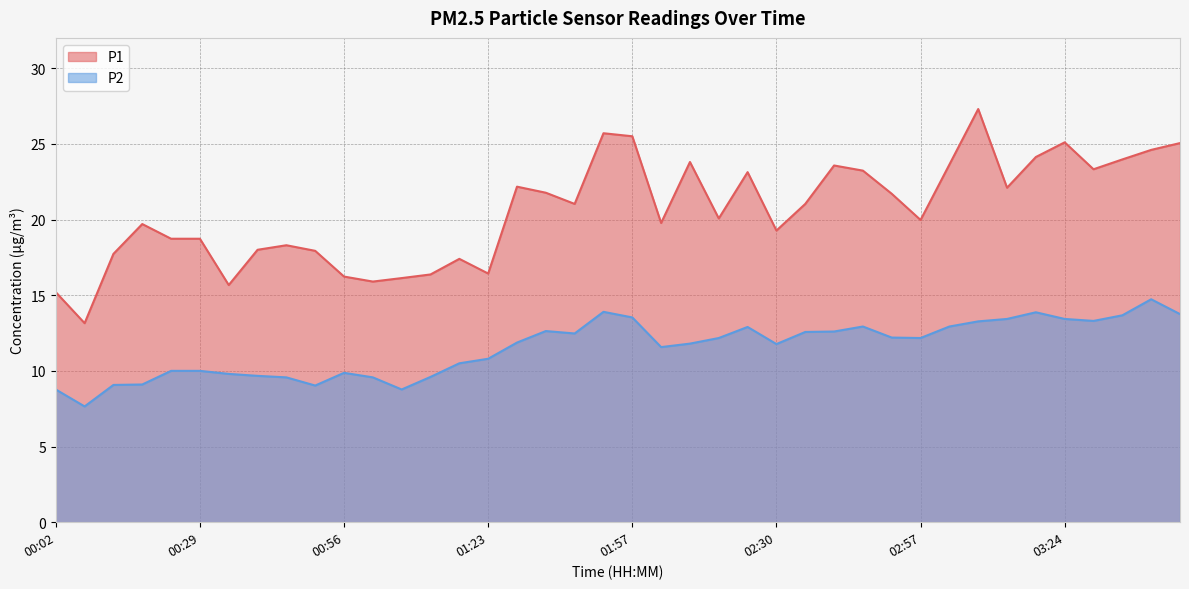

What is the approximate value of P2 at 00:18?

9.1